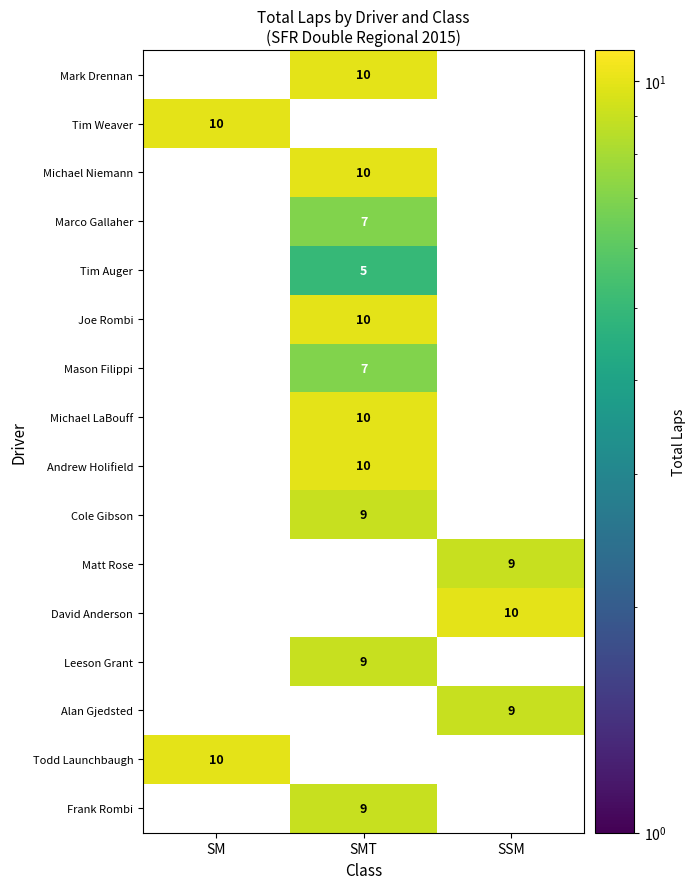

True or false: Joe Rombi has a value of 10 at SMT.

True